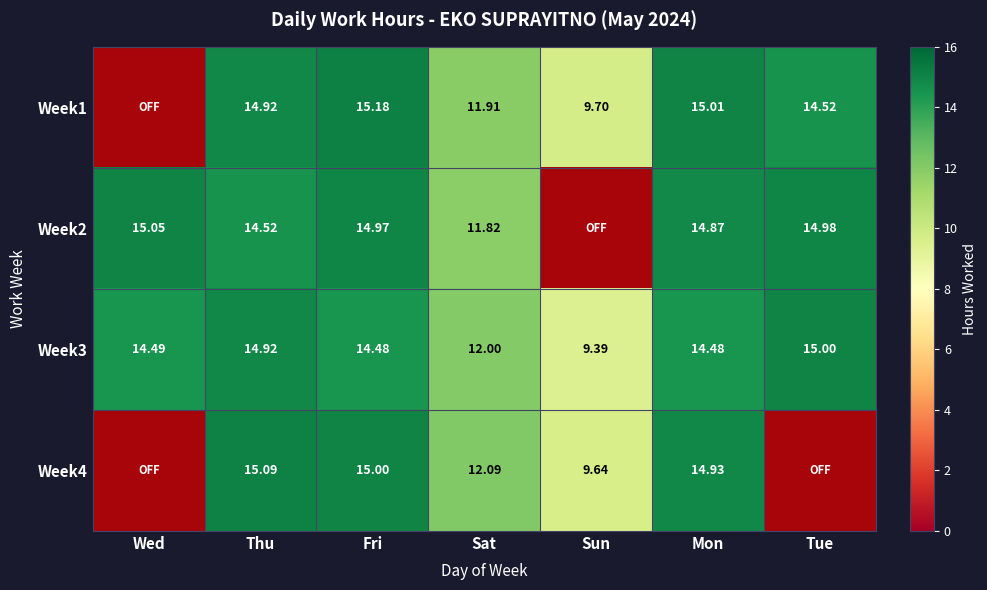

What is the lowest value of the Week3 series?

9.4